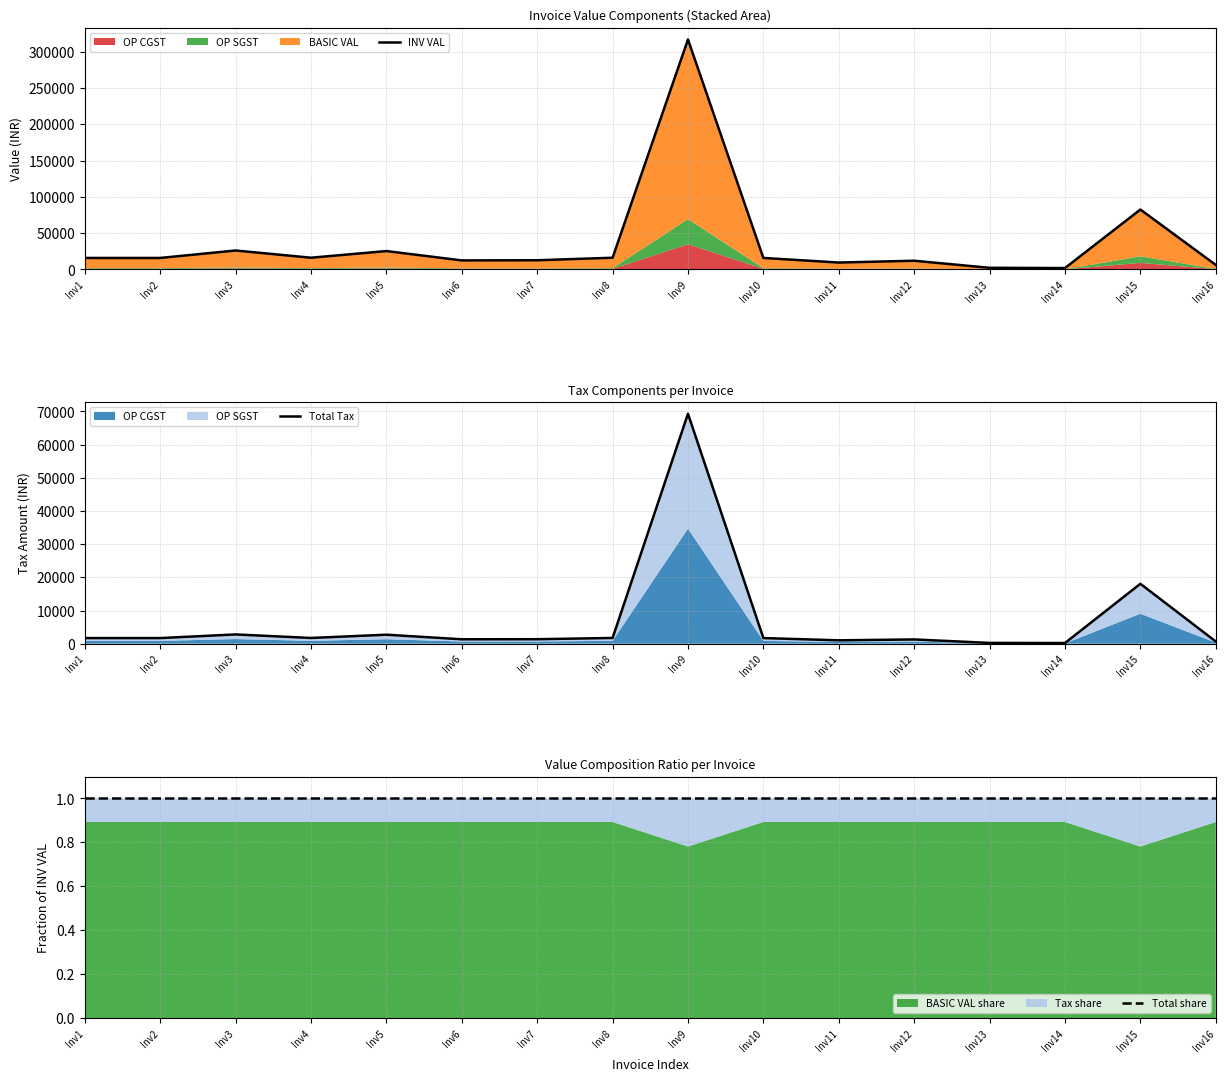

How many data points in Total Tax are above 1695?

6